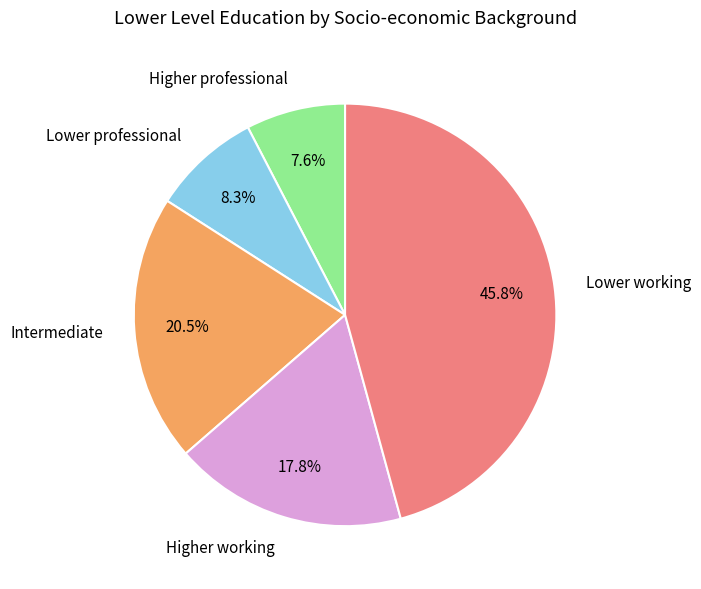

Does any single category account for the majority?

No